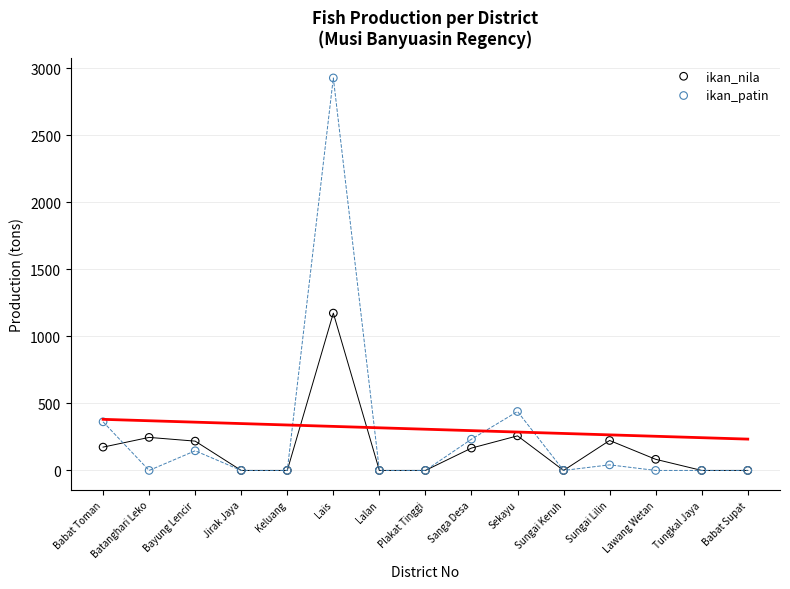

What are all the series names shown in the legend?

ikan_nila, ikan_patin